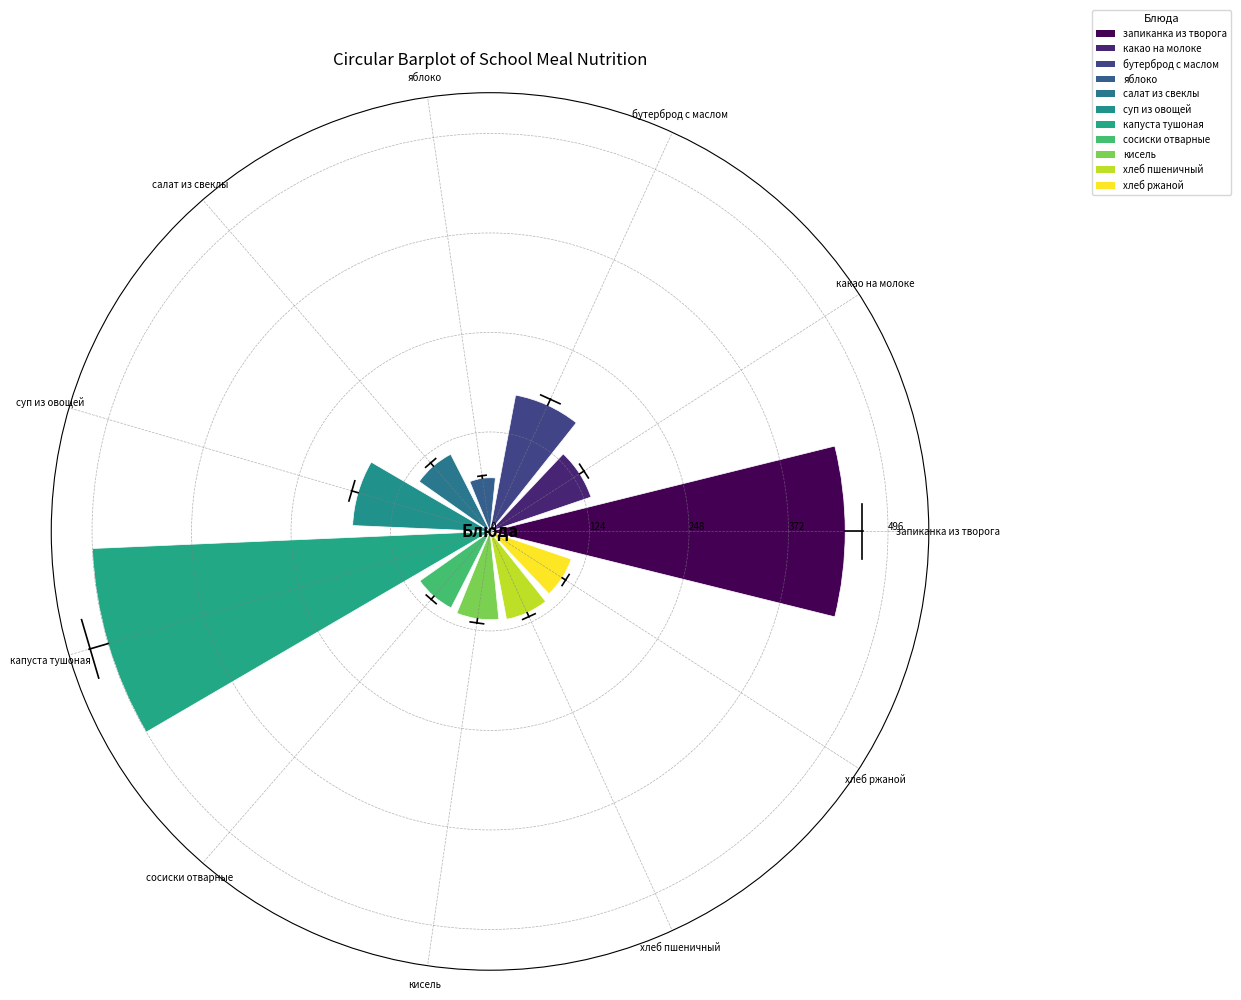

Between хлеб пшеничный and запиканка из творога, which is larger?

запиканка из творога